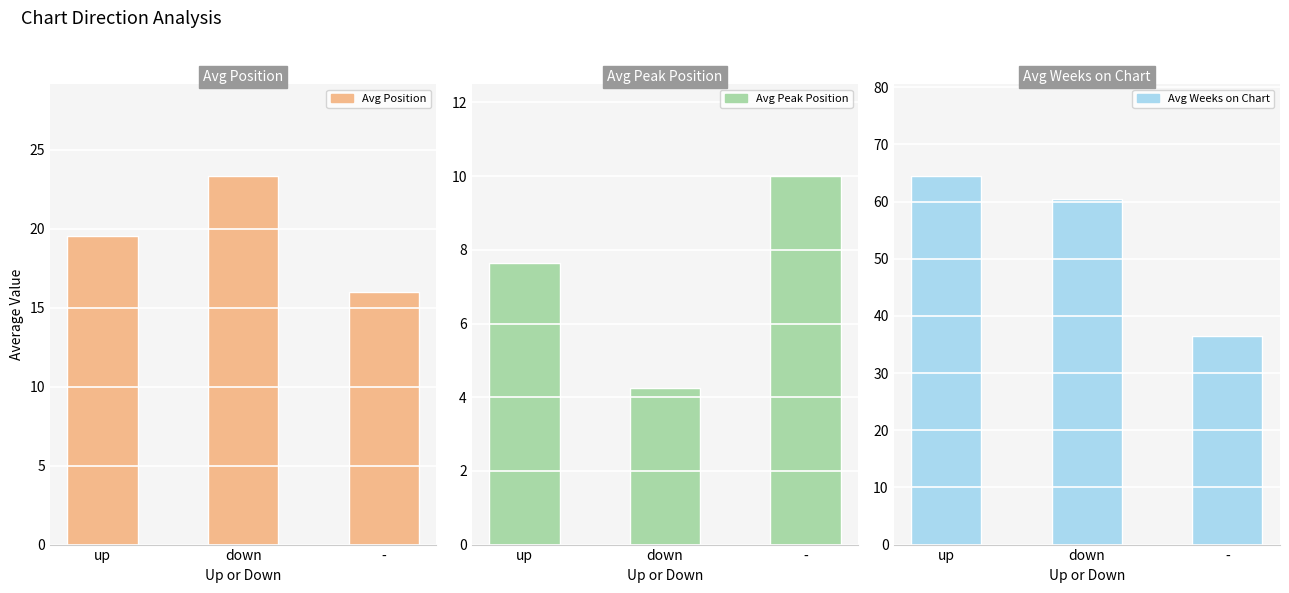

At -, list the series in order from largest to smallest.

Avg Weeks on Chart, Avg Position, Avg Peak Position